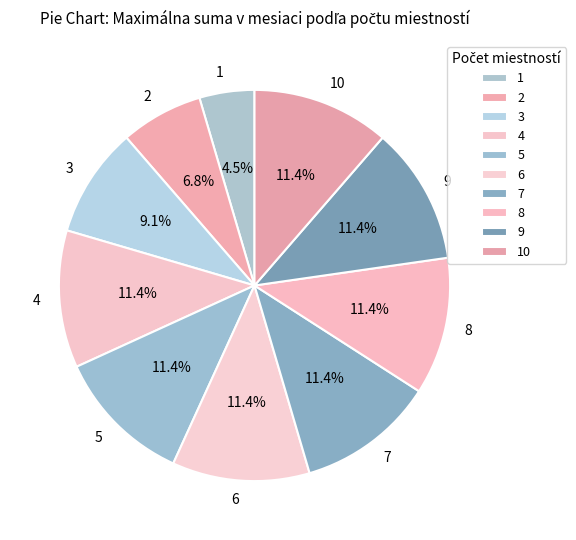

Does 2 represent more than half of the total?

No